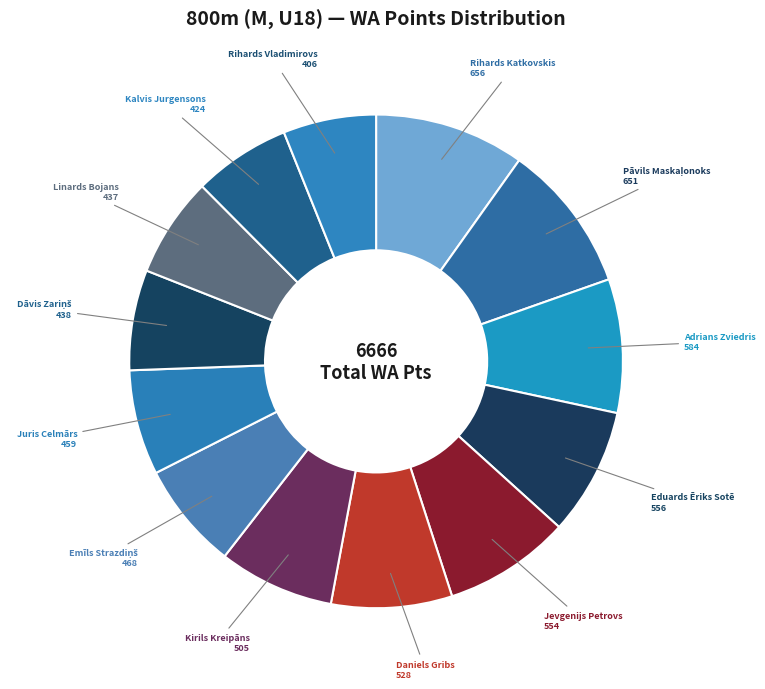

Is Rihards Katkovskis the majority of the pie?

No